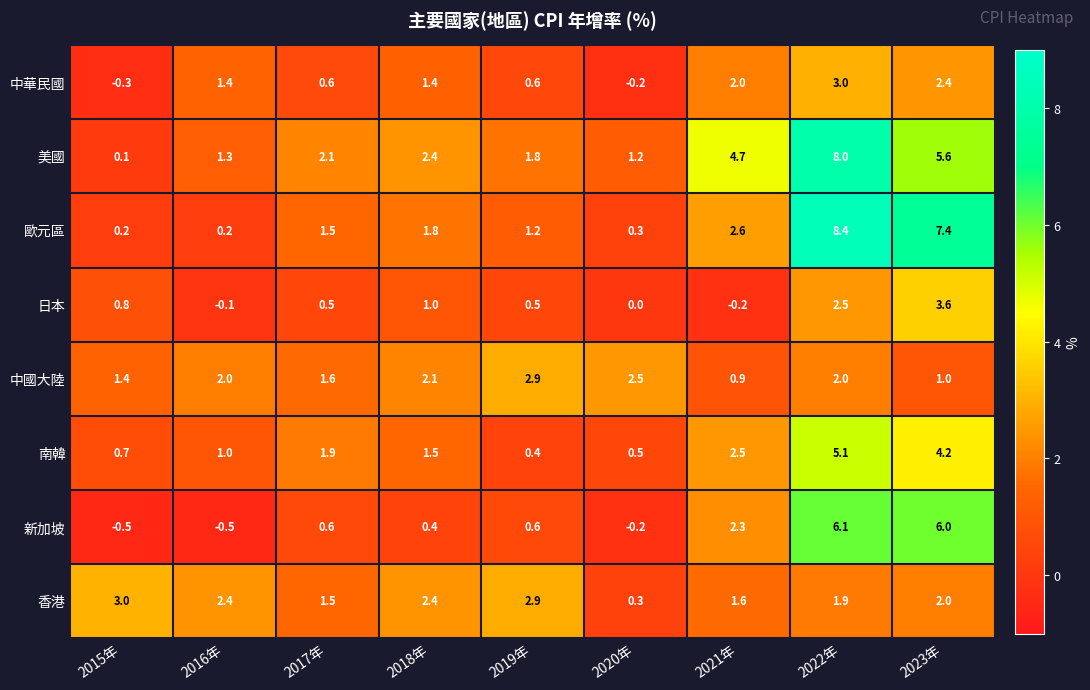

What is the maximum value shown in the chart?

8.4